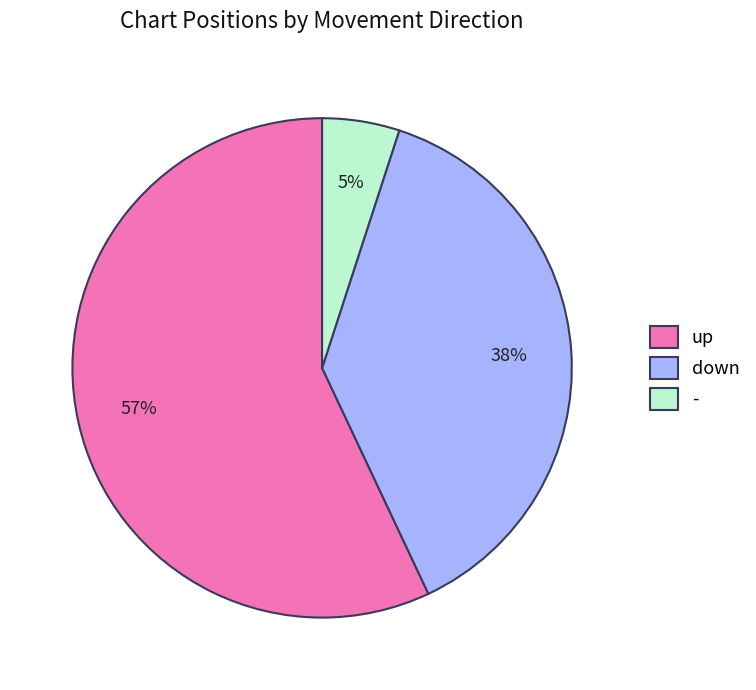

Rank the categories by value from highest to lowest.

up, down, -